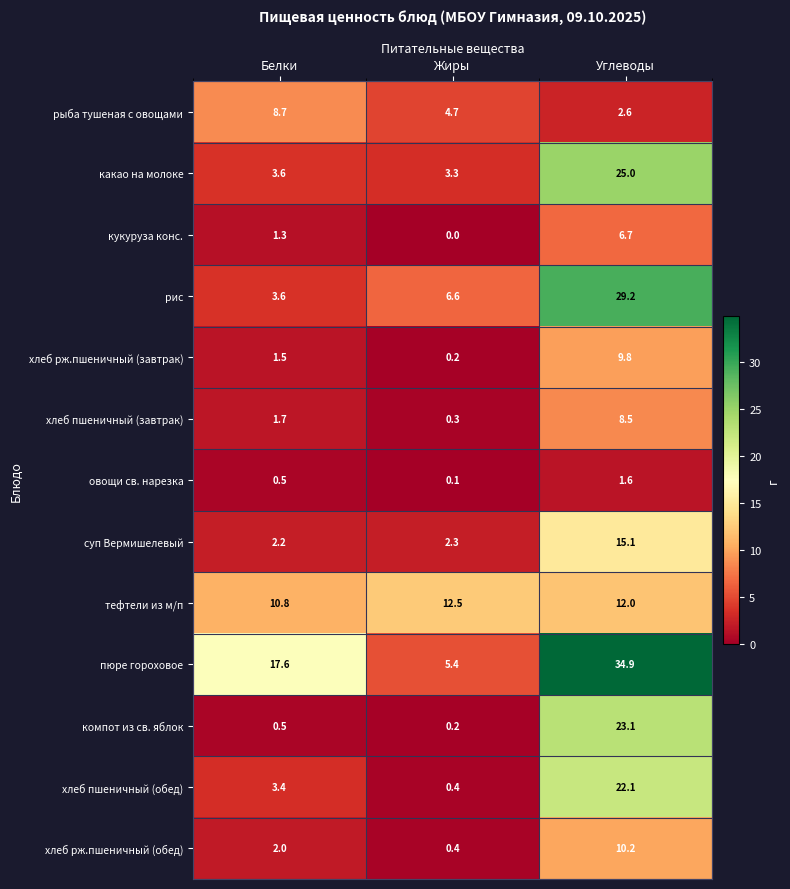

What is the difference between the хлеб рж.пшеничный (завтрак) values at Белки and Углеводы?

8.3